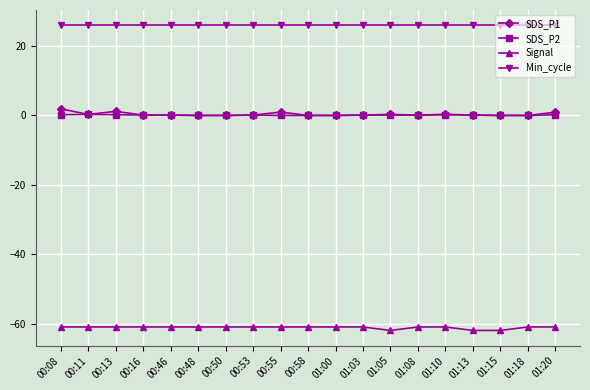

Rank the series by their maximum value, from lowest to highest.

Signal, SDS_P2, SDS_P1, Min_cycle